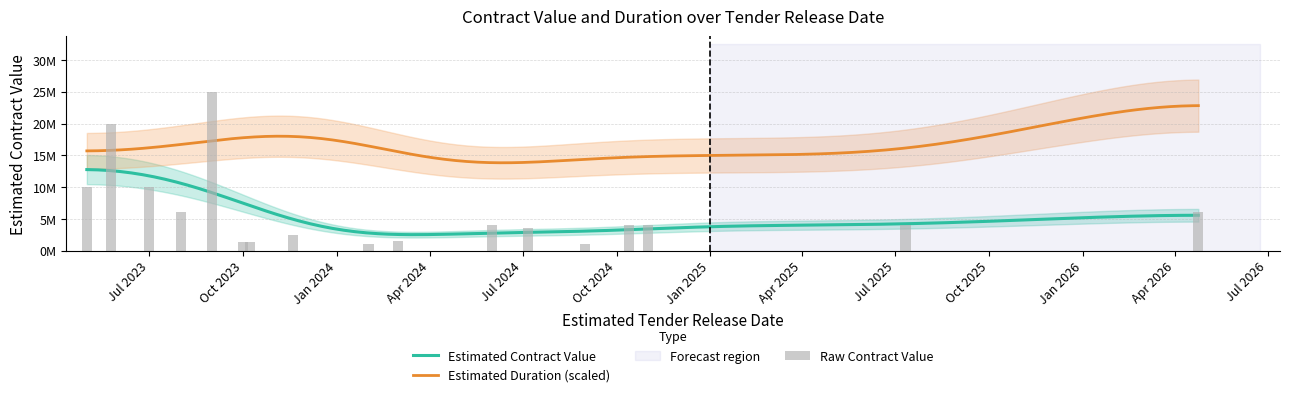

What is the average value?

6188235